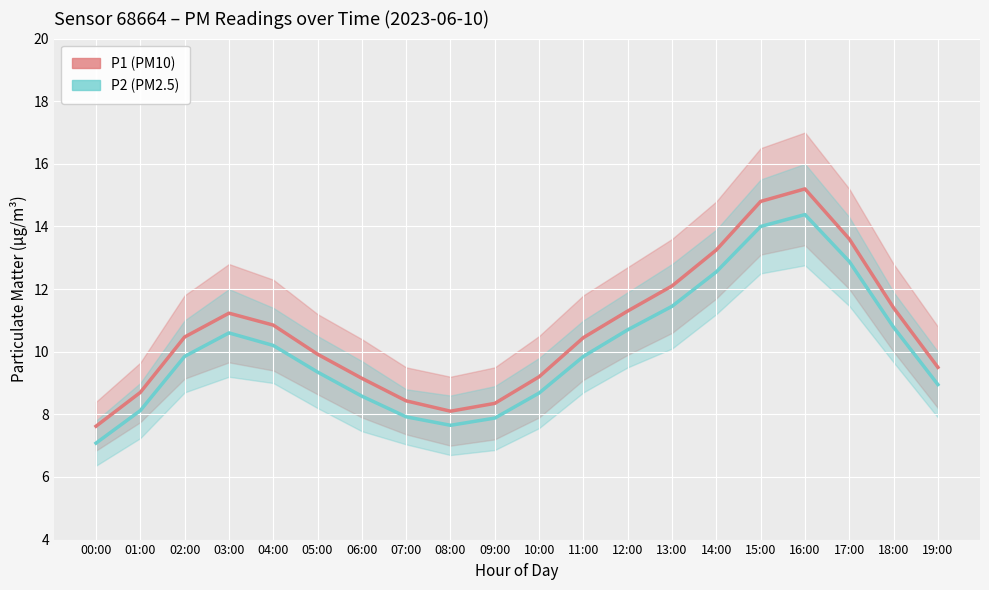

True or false: P1 and P2 cross at least once.

False